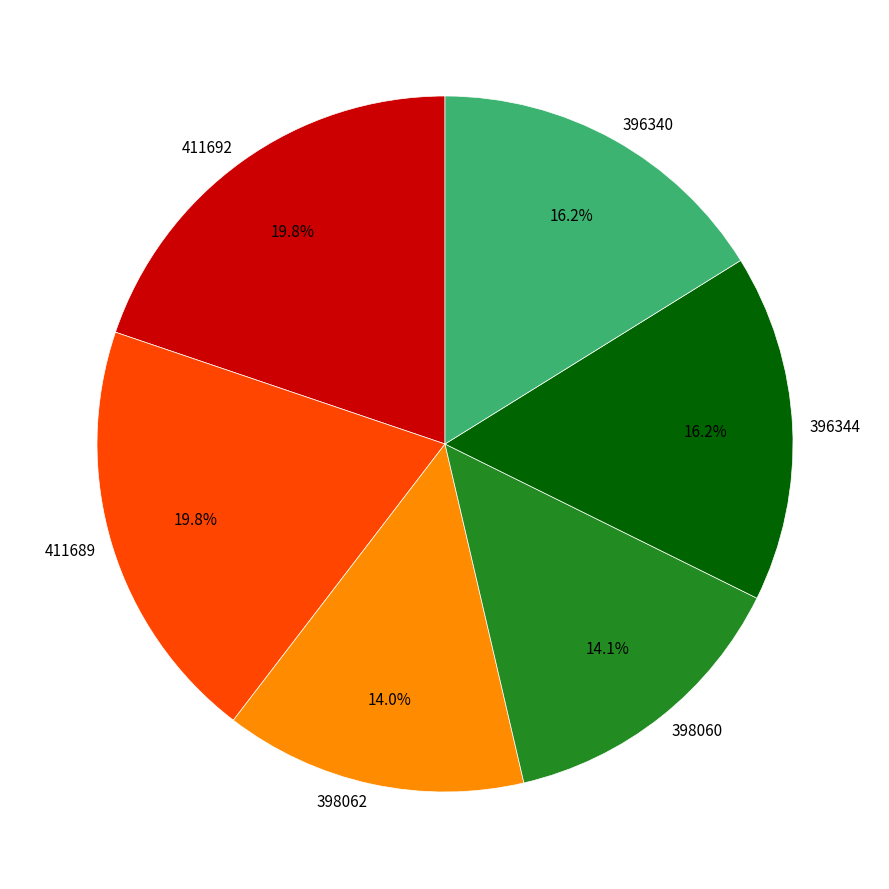

Is there a majority slice in this chart?

No